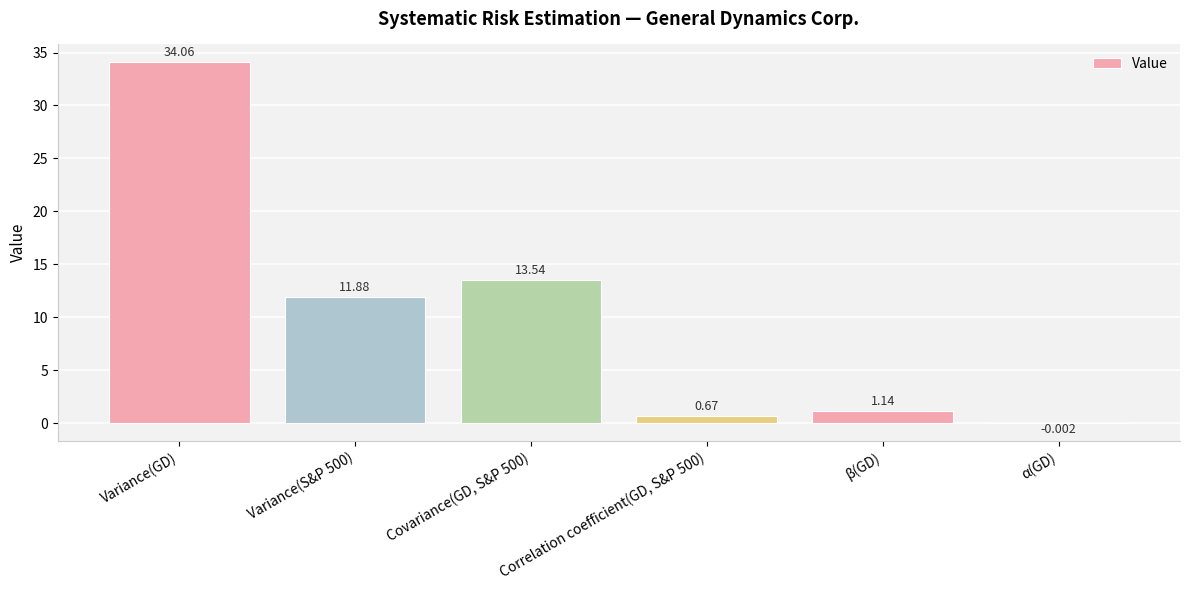

Between Covariance(GD, S&P 500) and Variance(GD), which is larger?

Variance(GD)